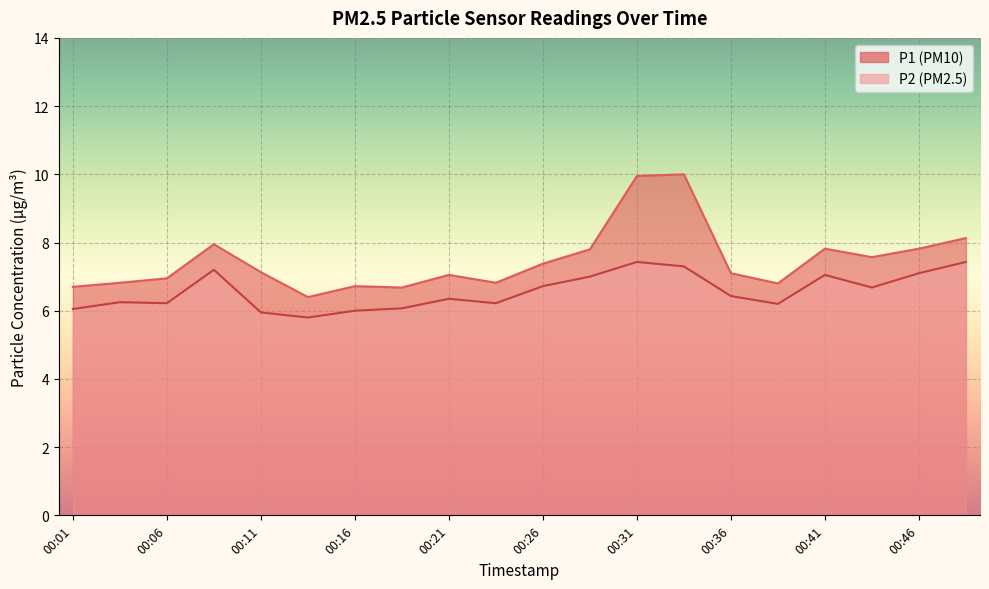

The value of P2 at 00:06 is 6.2. True or false?

True